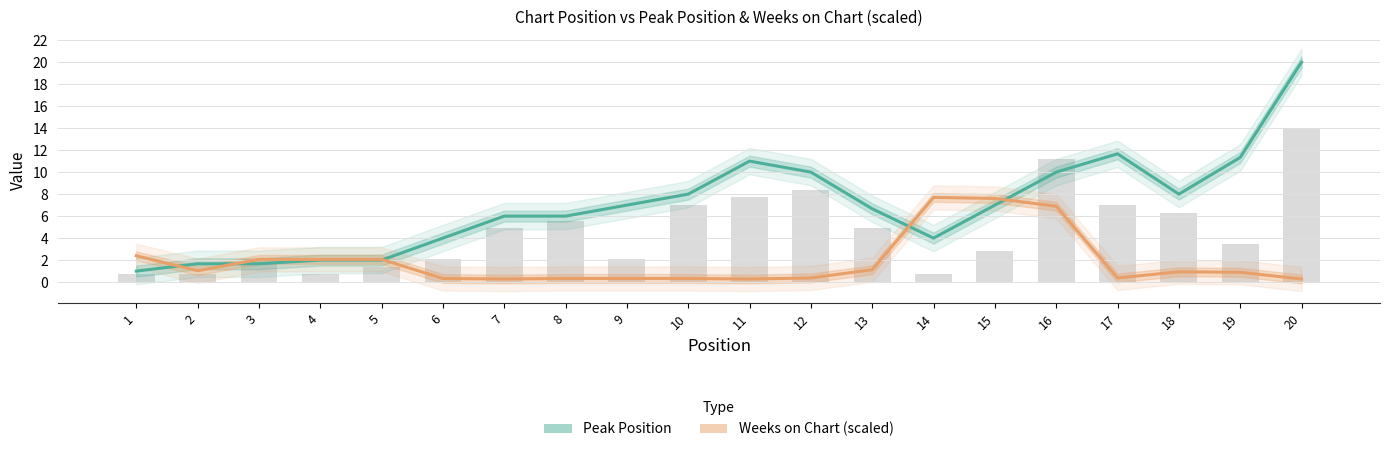

What are all the series names shown in the legend?

Peak Position, Weeks on Chart (scaled)